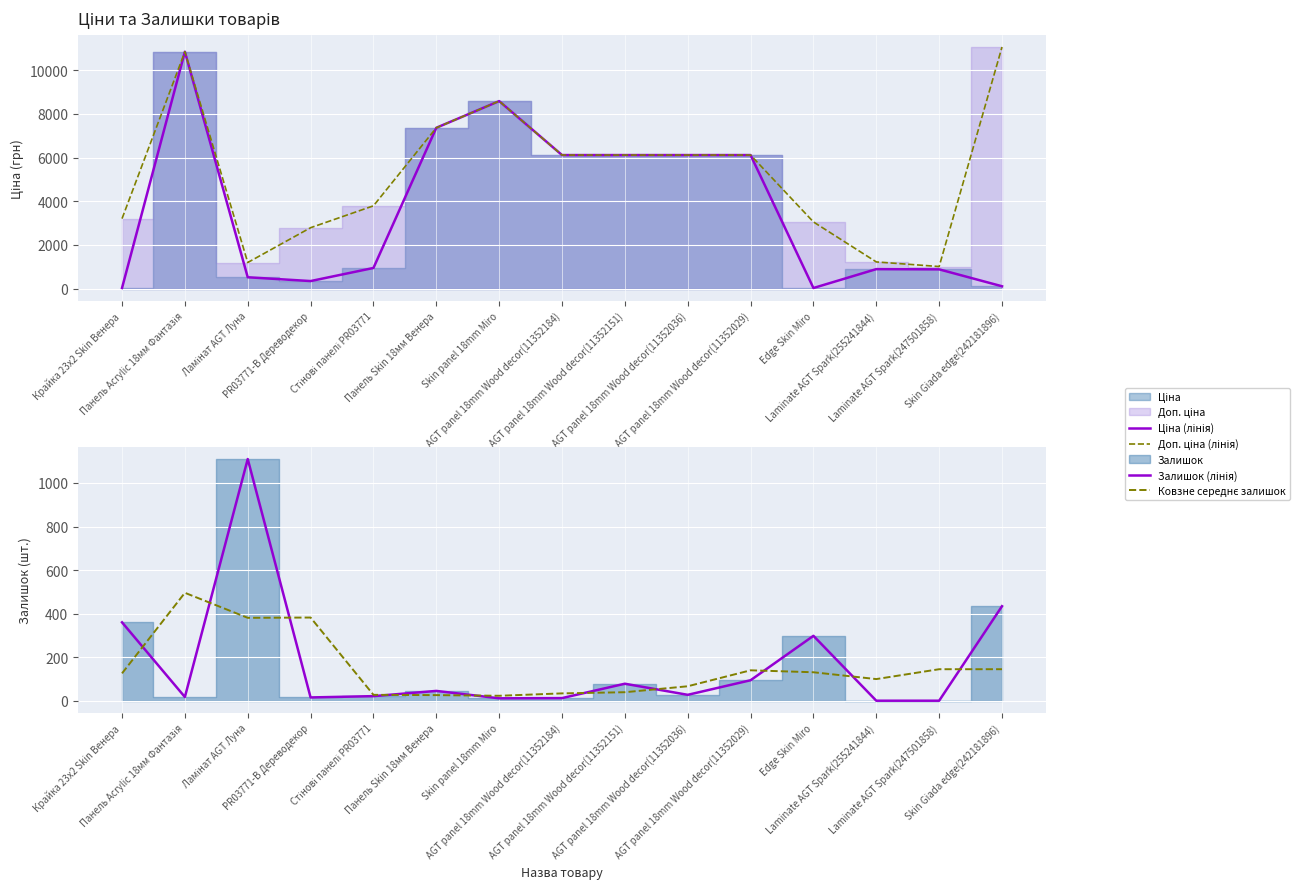

Which series changed the most between PR03771-B Дереводекор and Laminate AGT Spark(255241844)?

Доп. ціна (лінія)